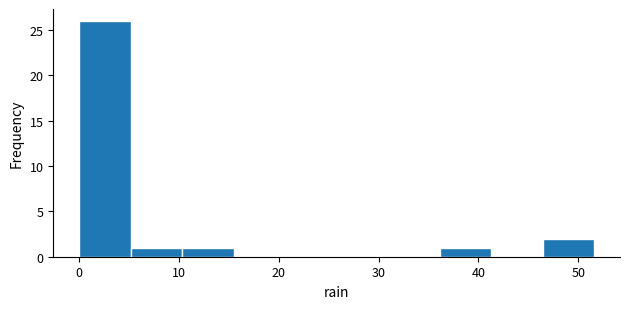

How tall is the bar that spans 0 to 5 on the x-axis? Neither the bar edges nor the heights are printed on the chart, so give them approximately, as read against the axes.

26